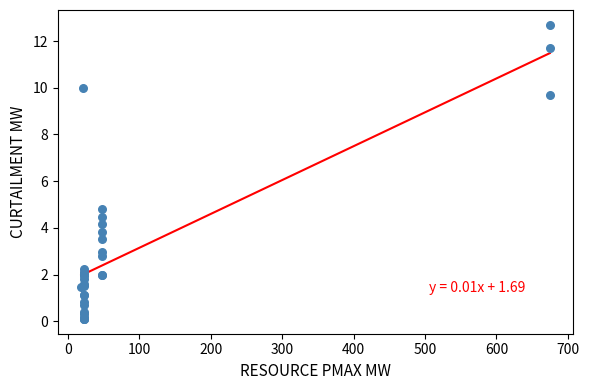

What Y value in the scatter plot is closest to 6?

4.8